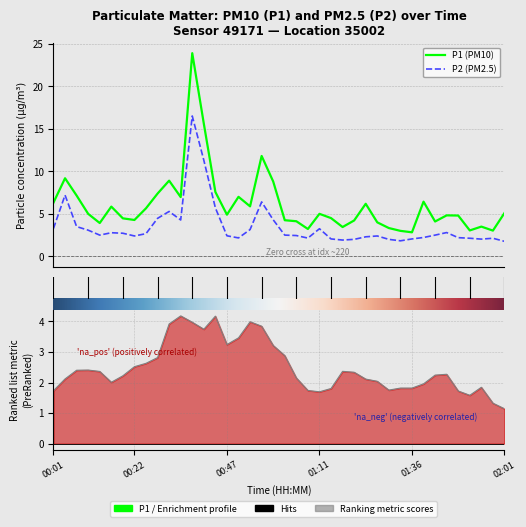

Reading left to right, extract all data points from this chart.

P1: 00:01=6.3	00:04=9.2	00:07=7.2	00:10=5.0	00:13=3.9	00:16=5.8	00:19=4.5	00:22=4.3	00:25=5.7	00:28=7.4	00:31=8.9	00:35=7.0	00:38=23.9	00:41=15.6	00:44=7.6	00:47=4.9	00:50=7.0	00:53=5.9	00:56=11.8	00:59=8.8	01:02=4.2	01:05=4.1	01:08=3.2	01:11=5.0	01:15=4.5	01:18=3.5	01:21=4.2	01:24=6.2	01:27=4.0	01:30=3.3	01:33=3.0	01:36=2.8	01:39=6.4	01:42=4.1	01:45=4.8	01:49=4.8	01:52=3.0	01:55=3.5	01:58=3.0	02:01=5.1
P2: 00:01=3.3	00:04=7.2	00:07=3.5	00:10=3.1	00:13=2.5	00:16=2.8	00:19=2.7	00:22=2.4	00:25=2.7	00:28=4.5	00:31=5.3	00:35=4.3	00:38=16.5	00:41=11.3	00:44=5.7	00:47=2.4	00:50=2.2	00:53=3.1	00:56=6.4	00:59=4.3	01:02=2.5	01:05=2.5	01:08=2.1	01:11=3.2	01:15=2.0	01:18=1.9	01:21=2.0	01:24=2.3	01:27=2.4	01:30=2.0	01:33=1.8	01:36=2.0	01:39=2.2	01:42=2.5	01:45=2.8	01:49=2.2	01:52=2.1	01:55=2.0	01:58=2.1	02:01=1.8